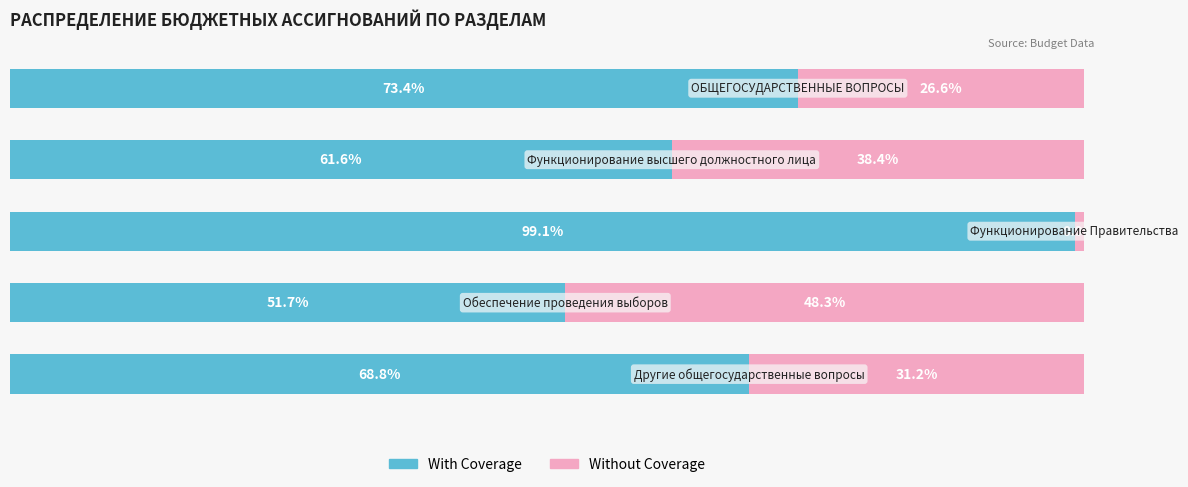

Reading right to left, transcribe all the data shown in this chart.

With Coverage: 4=68.8	3=51.7	2=99.1	1=61.6	0=73.4
Without Coverage: 4=31.2	3=48.3	2=0.9	1=38.4	0=26.6